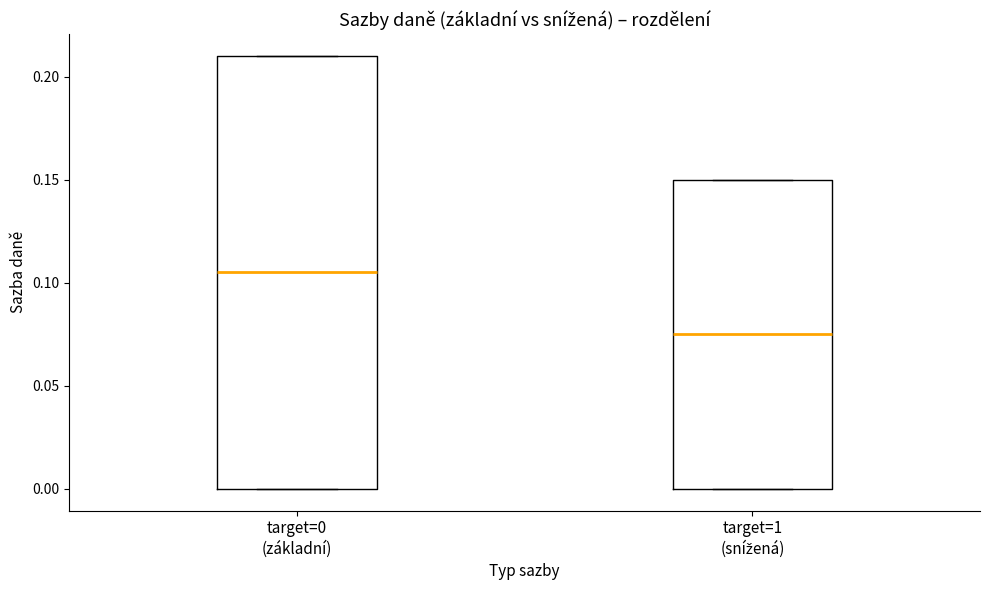

Reading left to right, read every box against the y-axis: the position of its median line, the range the box covers, and the ends of its whiskers. The values are not printed on the chart, so give them approximately, as read against the axis.

target=0 (základní): median 0.105, box 0.000 to 0.210, whiskers 0.000 to 0.210
target=1 (snížená): median 0.075, box 0.000 to 0.150, whiskers 0.000 to 0.150